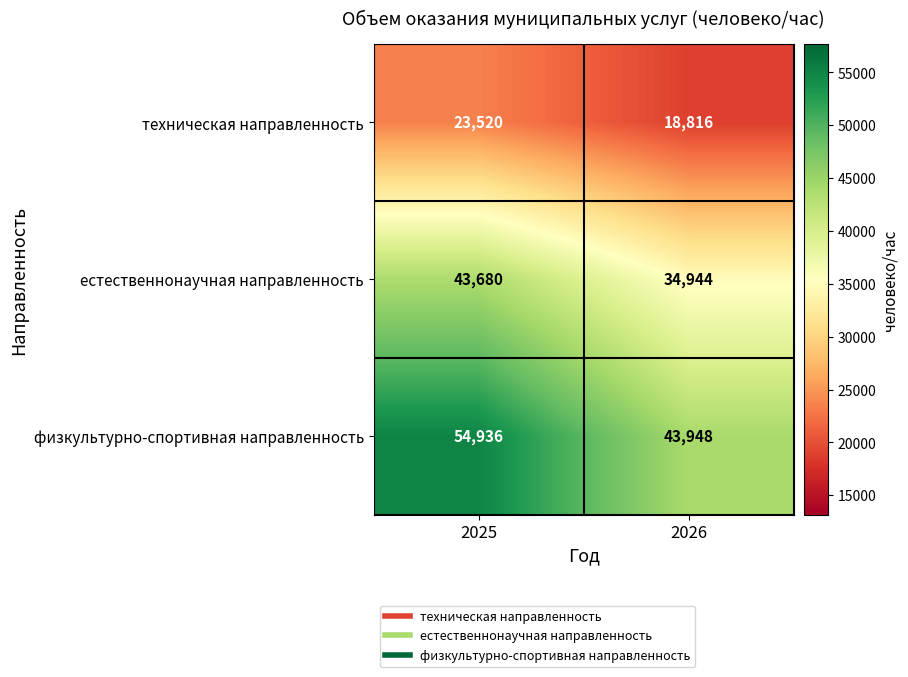

What is the total value across all series at 2026?

97708